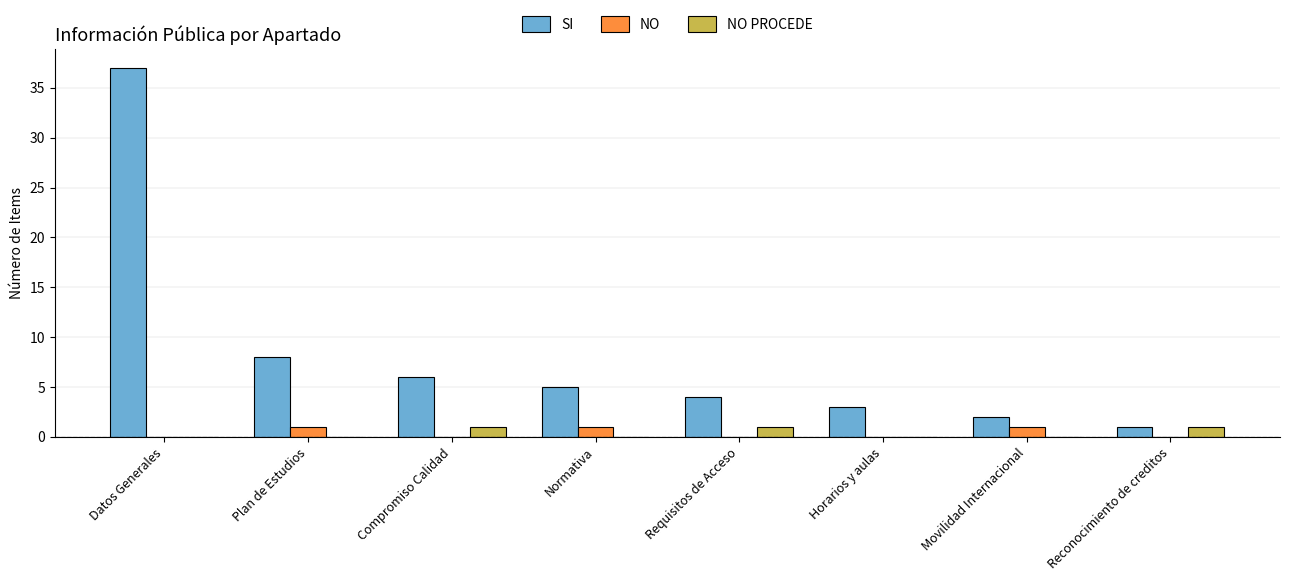

What is the maximum value for NO PROCEDE?

1